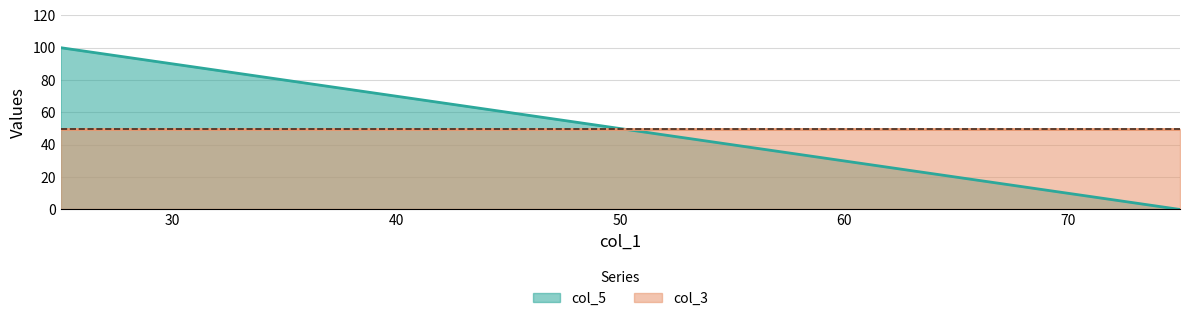

What is the sum of all col_3 values?

100